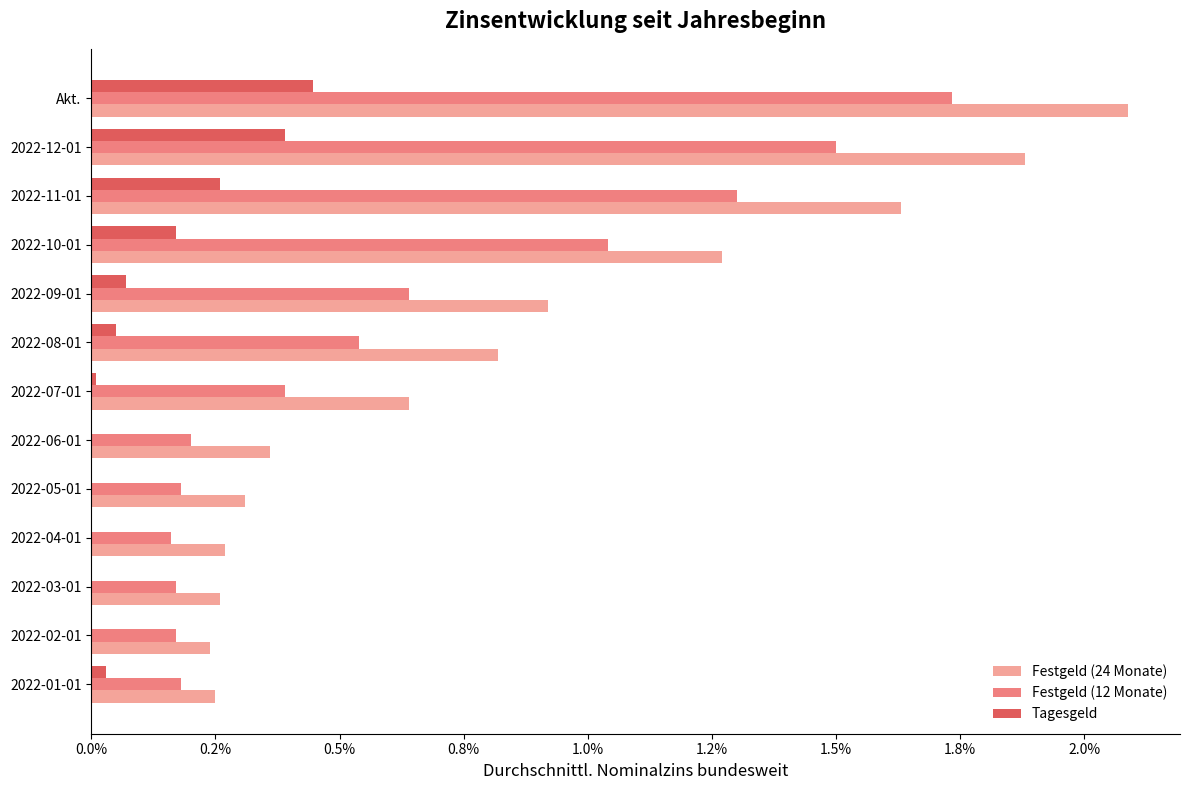

What are all the series names shown in the legend?

Festgeld (24 Monate), Festgeld (12 Monate), Tagesgeld